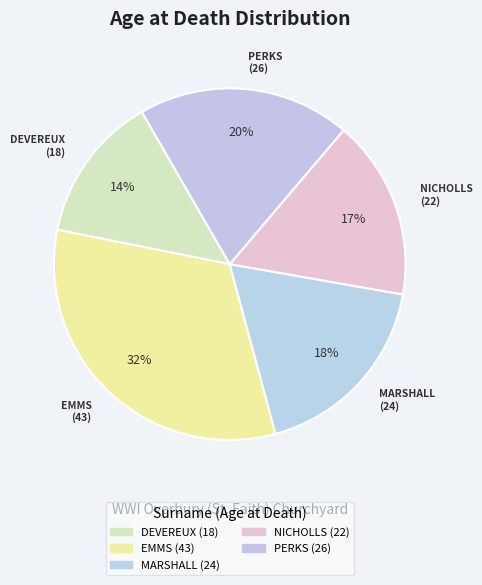

Which has a higher value, DEVEREUX (18) or NICHOLLS (22)?

NICHOLLS (22)